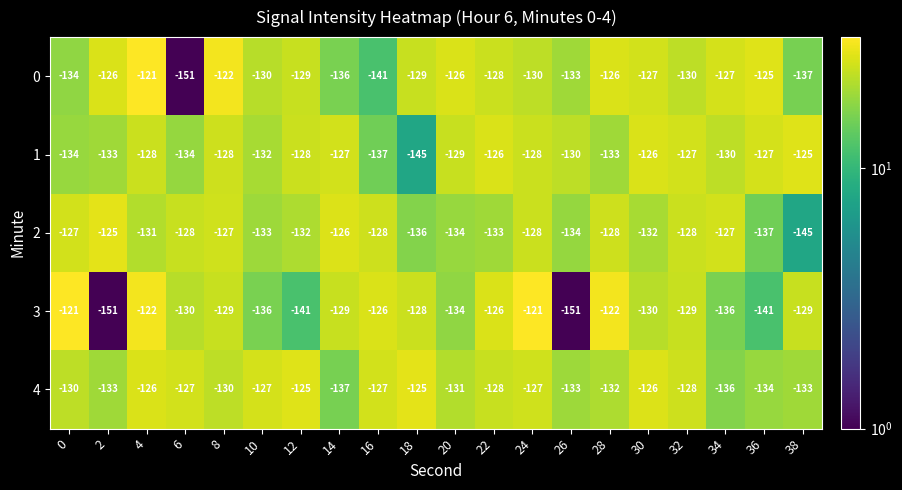

Which series changed the most between 6 and 26?

3